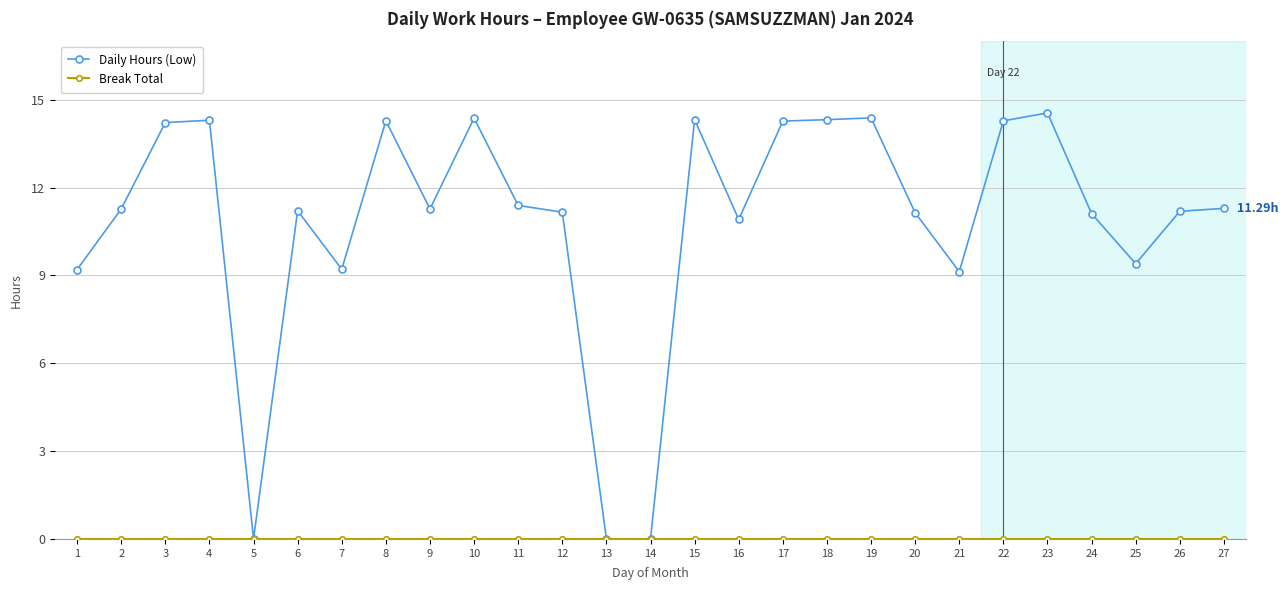

Which series has the largest range (max minus min)?

Daily Hours (Low)